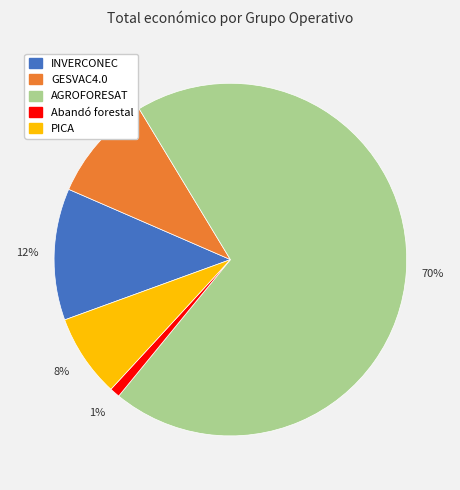

To the nearest percent, what is the difference between the GESVAC4.0 and INVERCONEC slice percentages?

2%